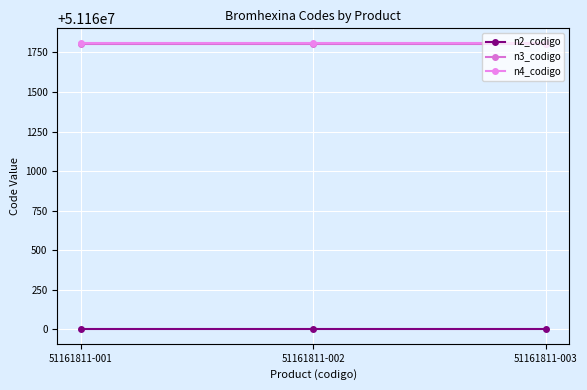

What is the value of the n2_codigo point at the 3rd from the left?

51160000